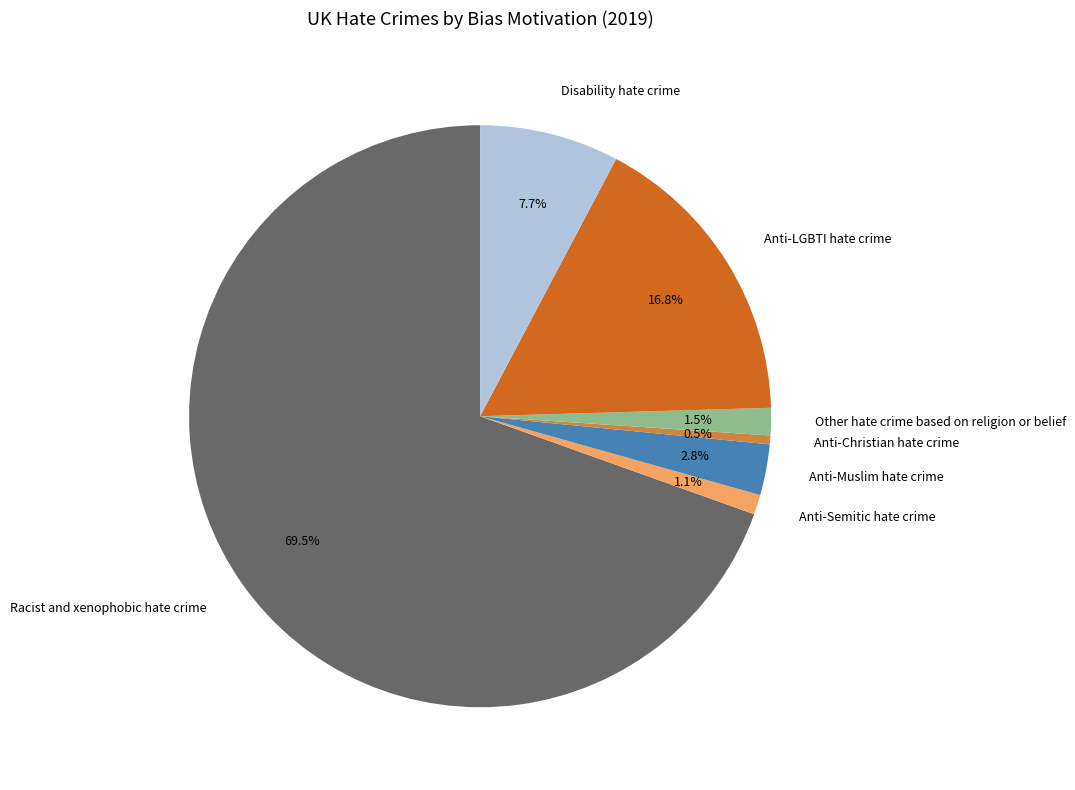

The Racist and xenophobic hate crime slice represents 82% of the pie. True or false?

False